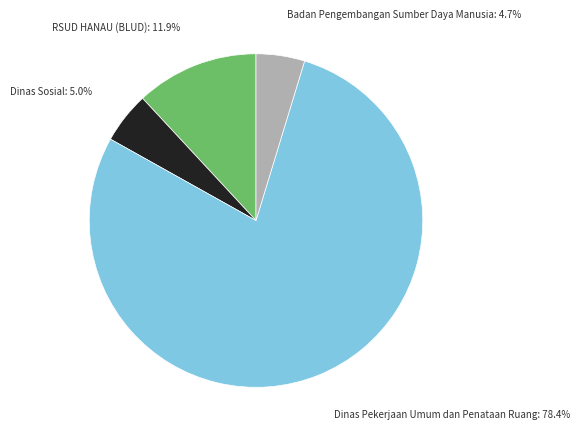

Is there a majority slice in this chart?

Yes